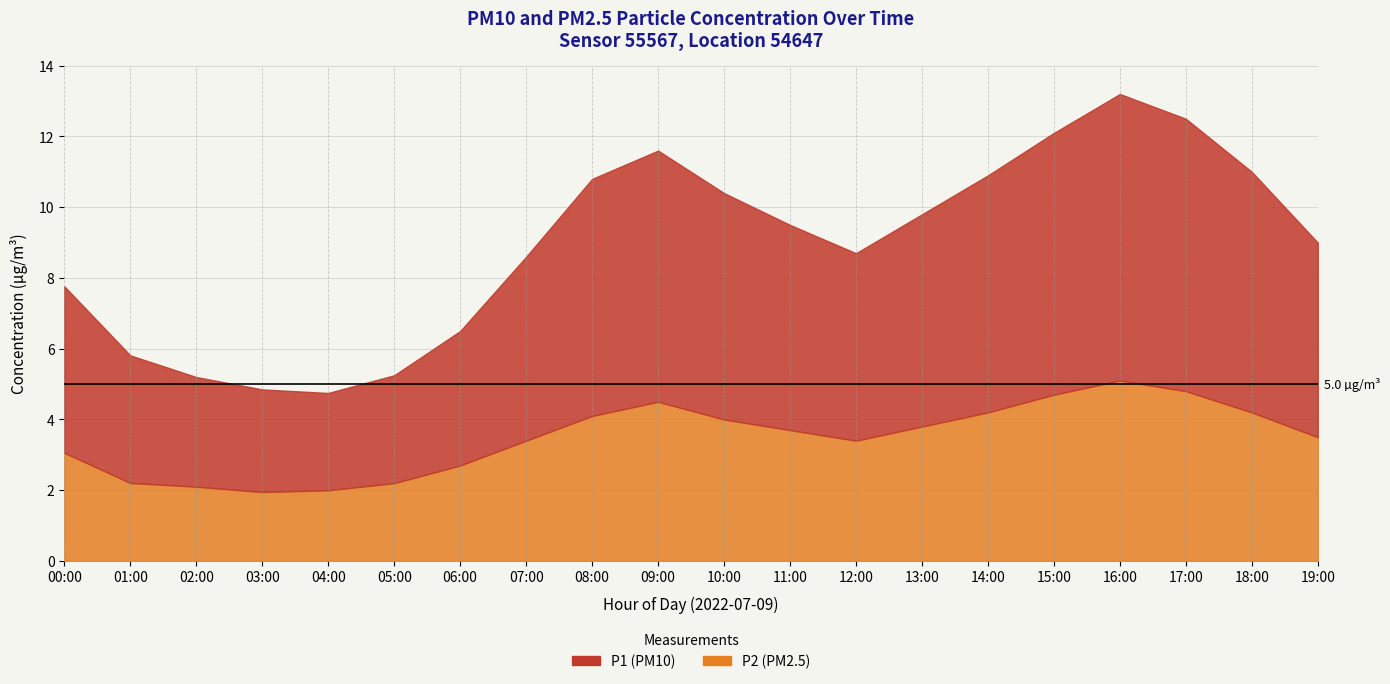

True or false: P2 and P1 intersect in this chart.

False